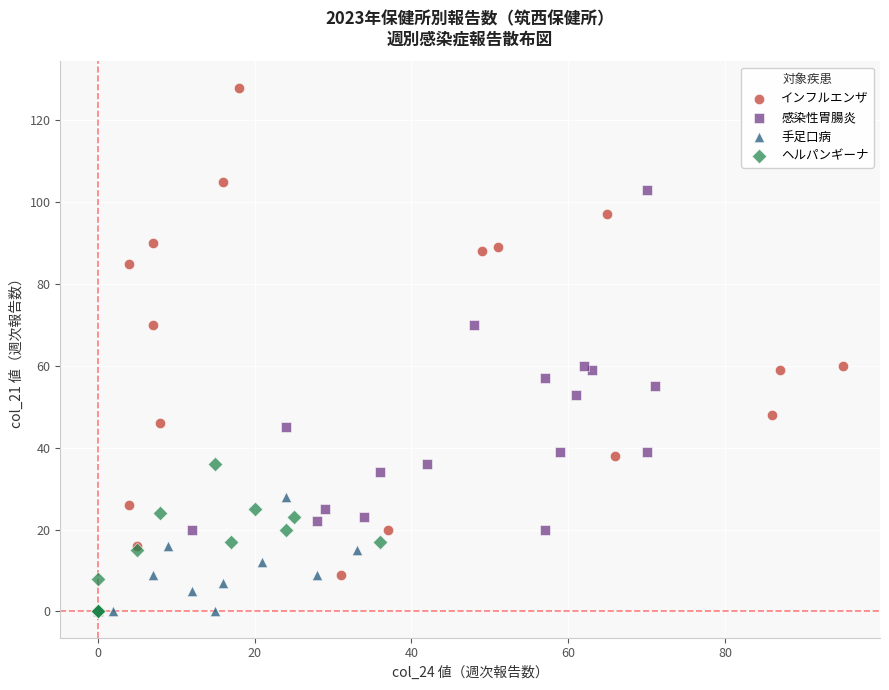

Which series has the widest spread of Y values?

インフルエンザ